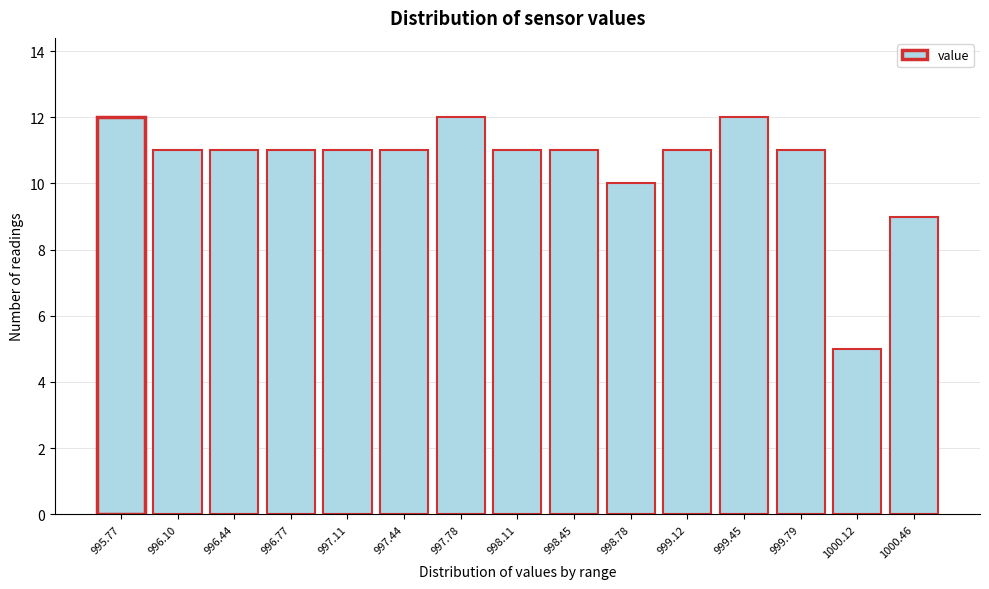

Reading left to right, what are all the values shown in this chart?

995.77=12	996.10=11	996.44=11	996.77=11	997.11=11	997.44=11	997.78=12	998.11=11	998.45=11	998.78=10	999.12=11	999.45=12	999.79=11	1000.12=5	1000.46=9